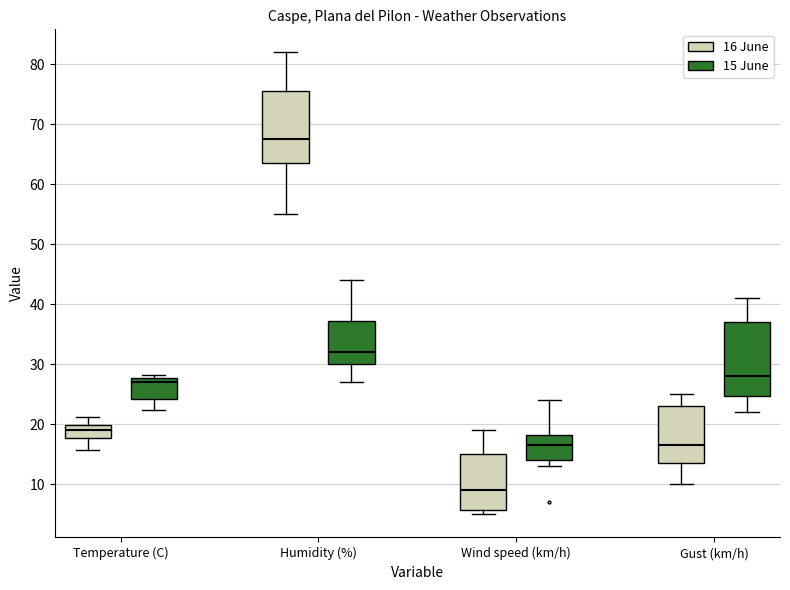

Where does the lower whisker of the box for Gust (km/h) (15 June) end on the y-axis? The values are not printed on the chart, so give them approximately, as read against the axis.

22